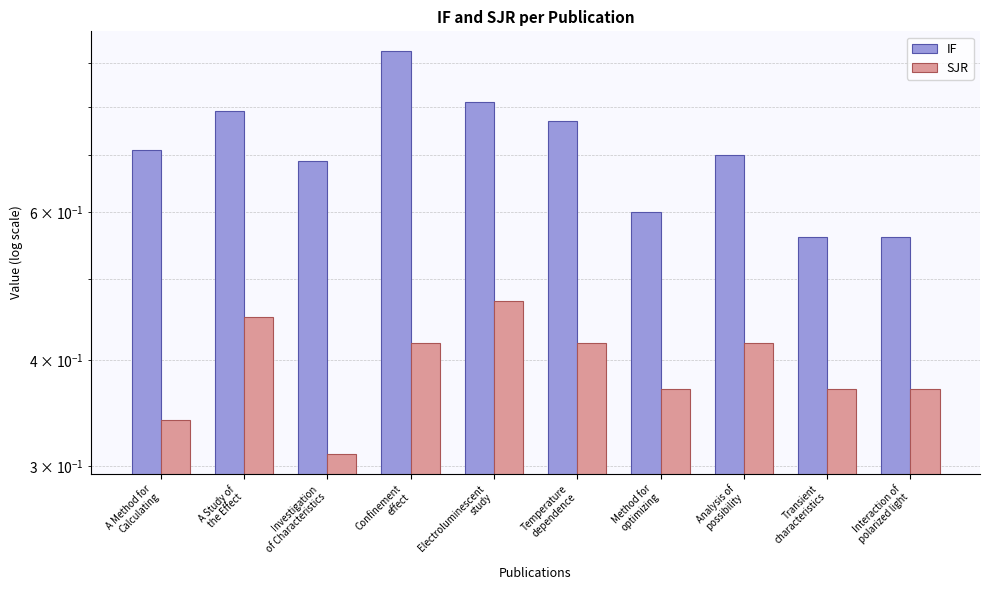

How many groups of bars are there?

10